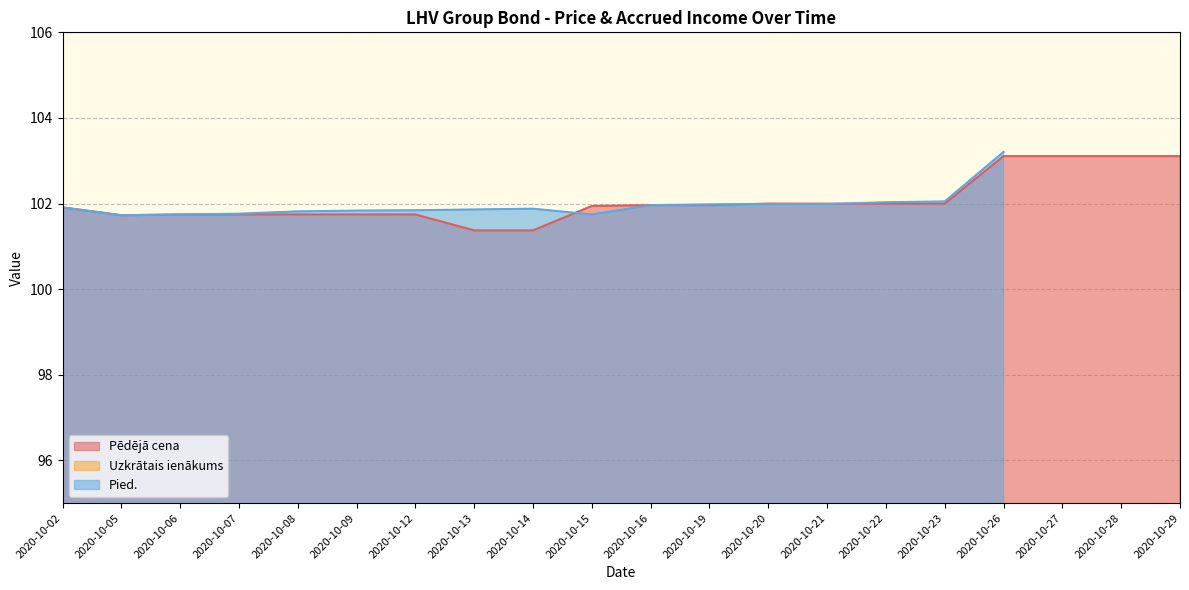

What is the approximate value of Uzkrātais ienākums at 2020-10-16?

1.5